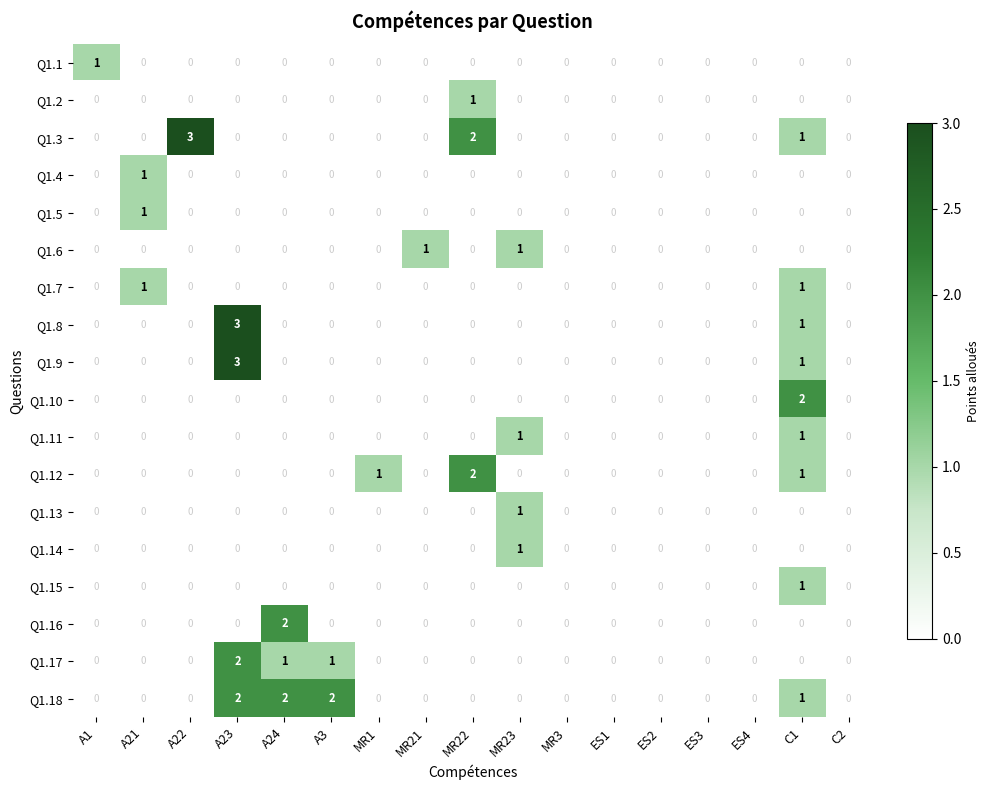

What is the maximum value shown in the chart?

3